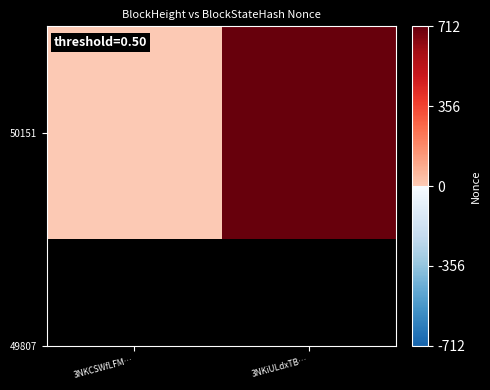

How many positive values are there?

1